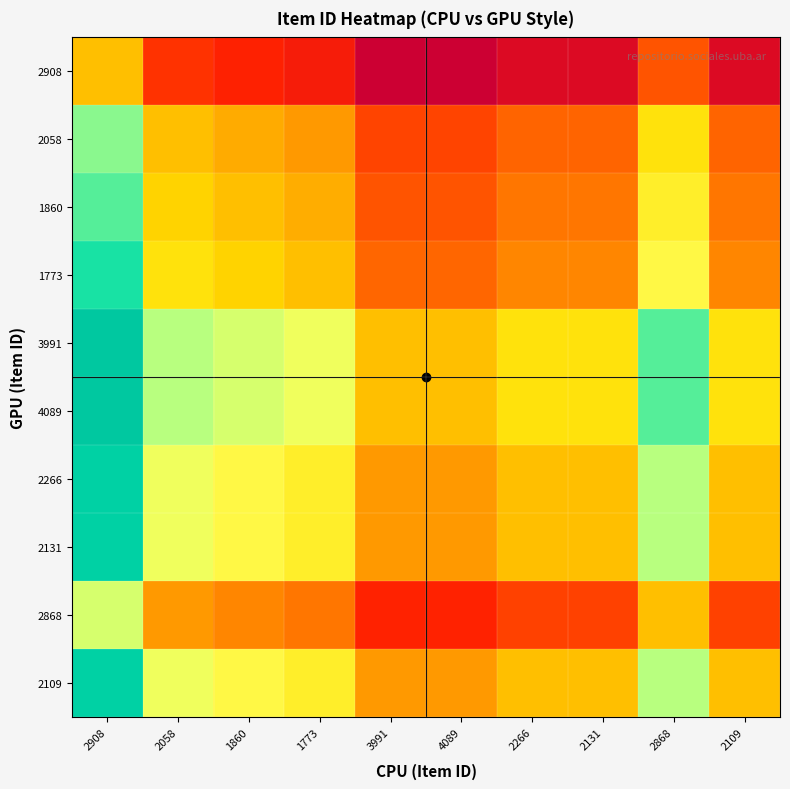

Count the number of data series in this chart.

10